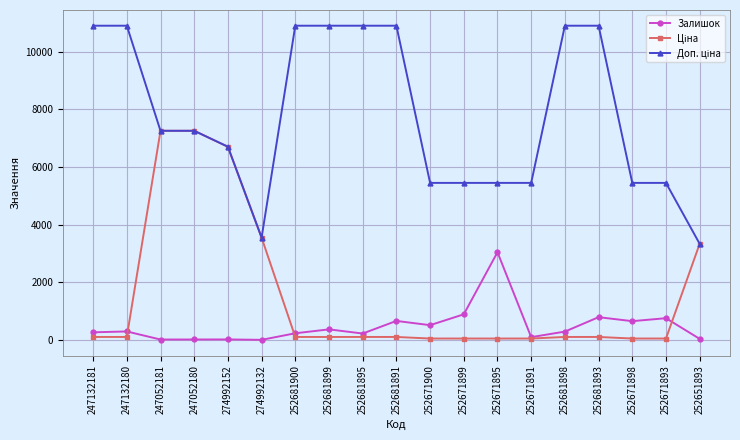

What is the maximum value shown in the chart?

10903.0